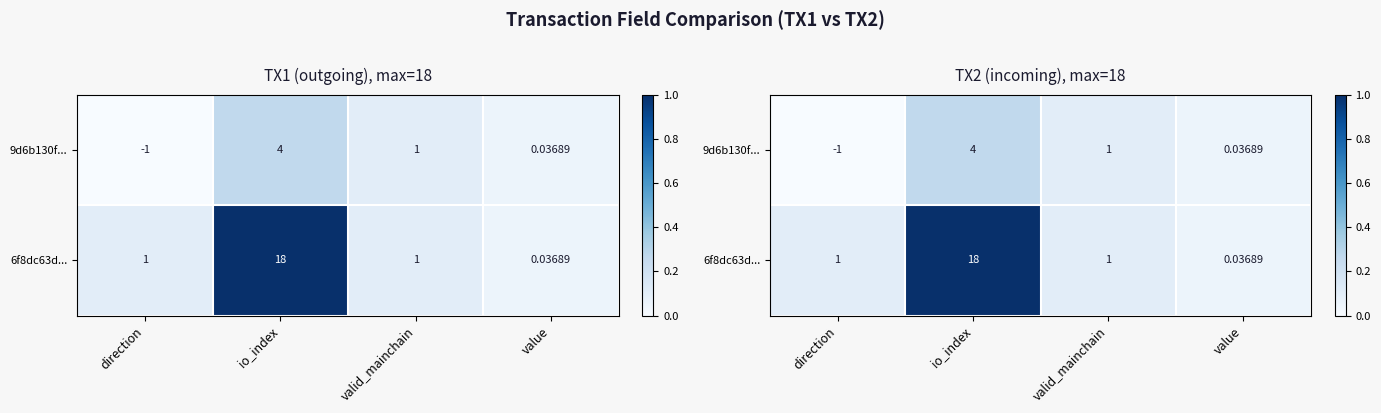

List the series in order of their peak value, highest first.

6f8dc63d..., 9d6b130f...